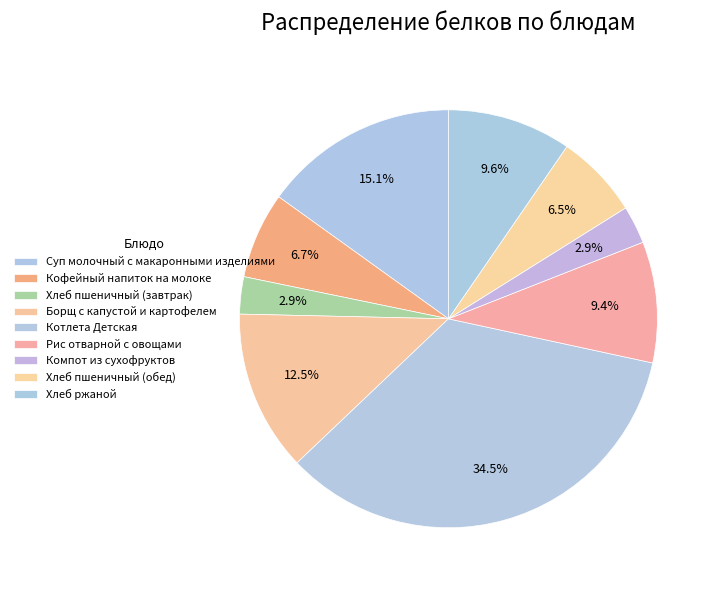

To the nearest percent, what is the difference between the Хлеб пшеничный (обед) and Рис отварной с овощами slice percentages?

3%